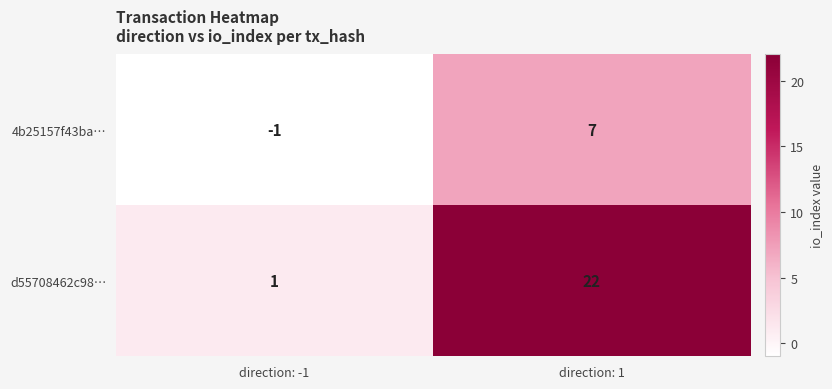

What is the difference between the d55708462c98… values at direction: 1 and direction: -1?

21